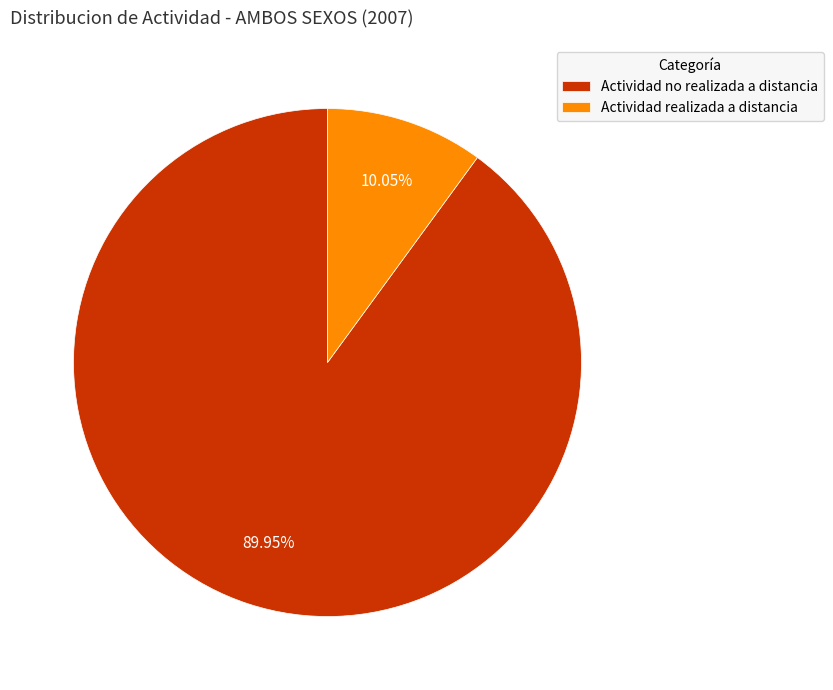

Which category has the smallest portion of the pie?

Actividad realizada a distancia